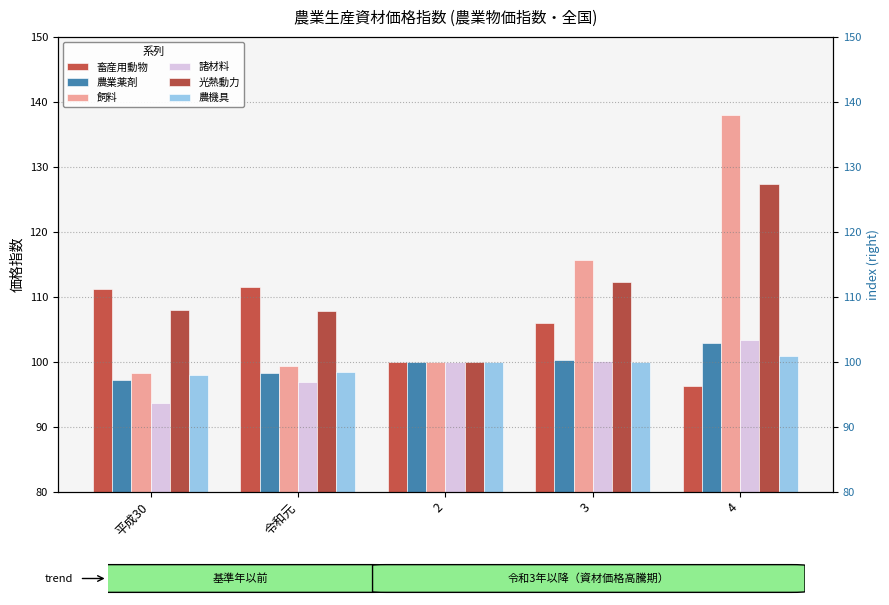

Count the number of data series in this chart.

6